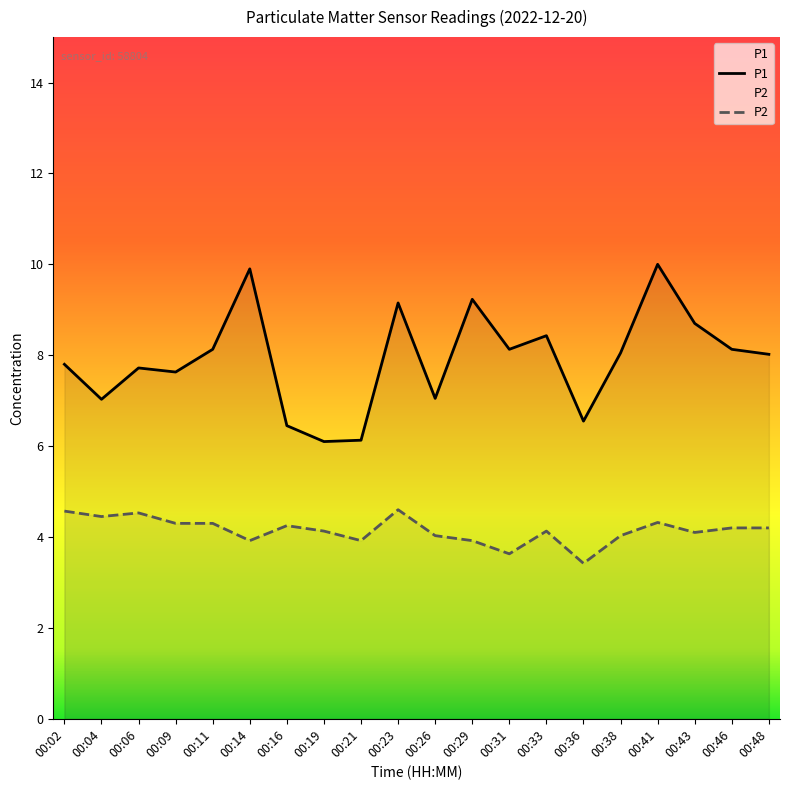

True or false: P2 and P1 cross at least once.

False